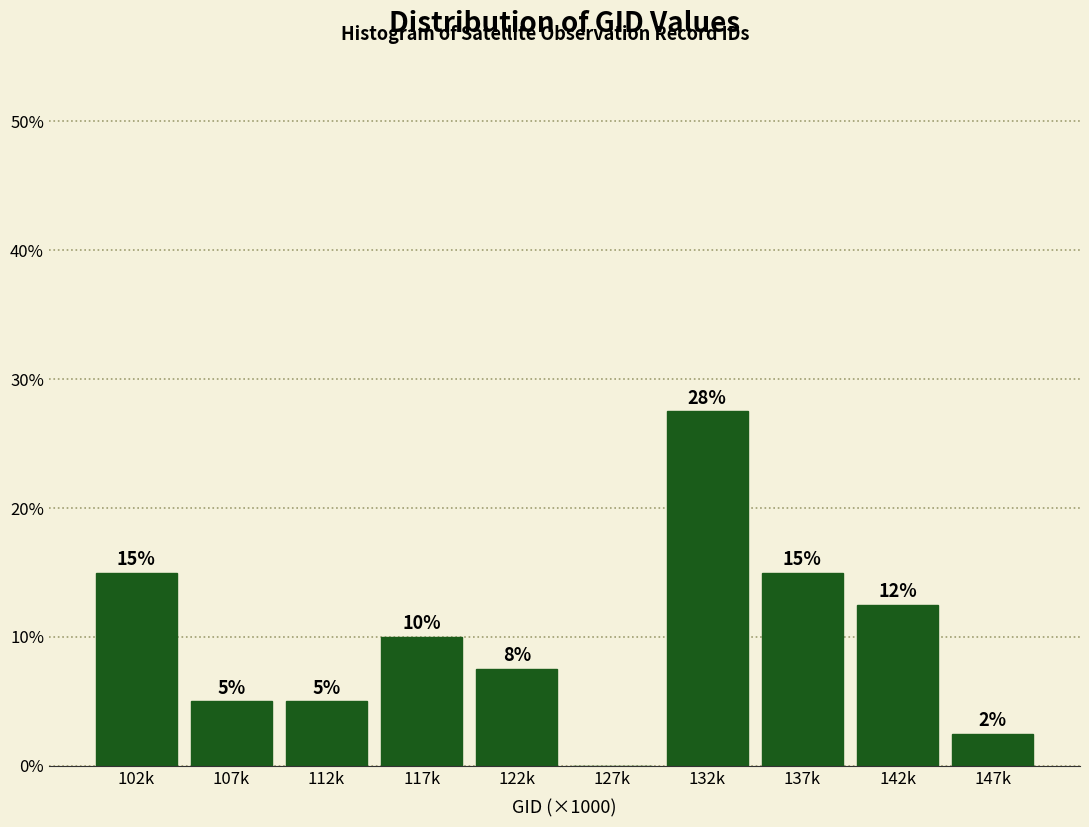

What value does the data have at 112k?

5.0